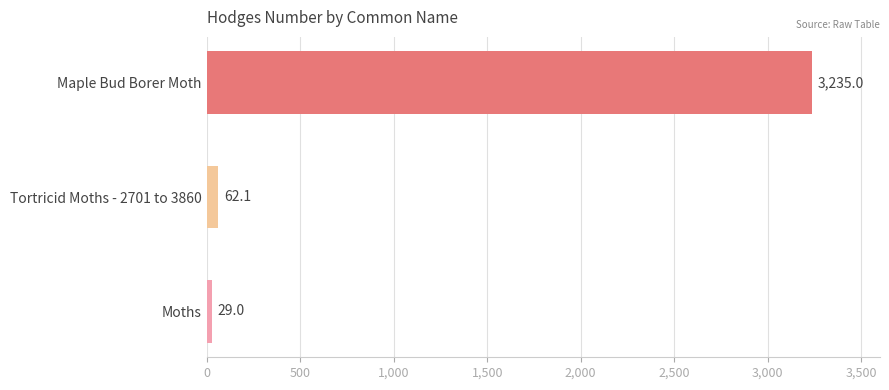

Which has a higher value, Moths or Maple Bud Borer Moth?

Maple Bud Borer Moth